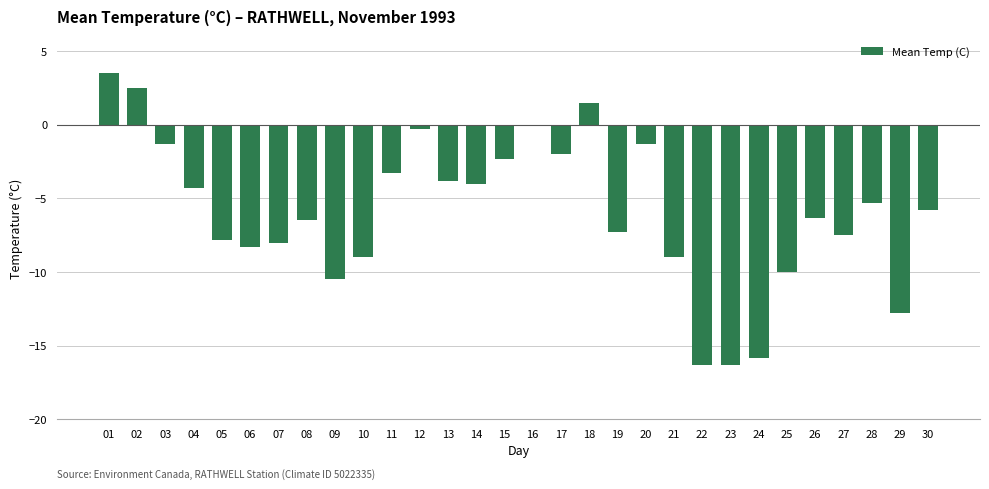

What is the difference between the values at 09 and 14?

6.5